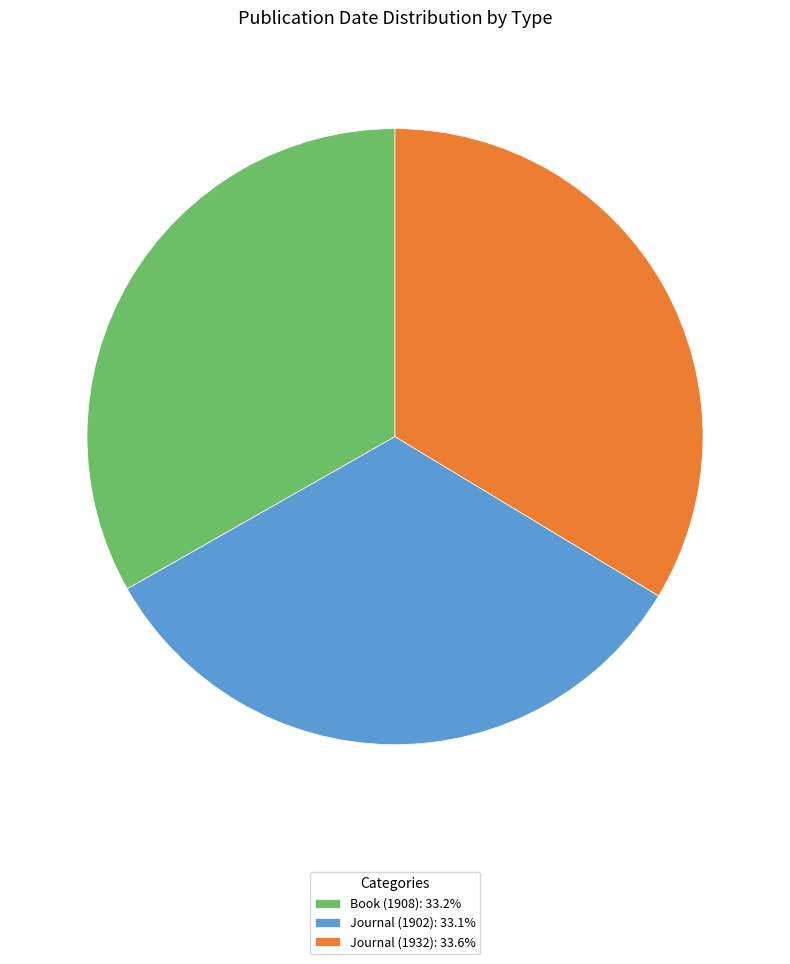

Does Journal (1902): 33.1% account for over 50% of the chart?

No